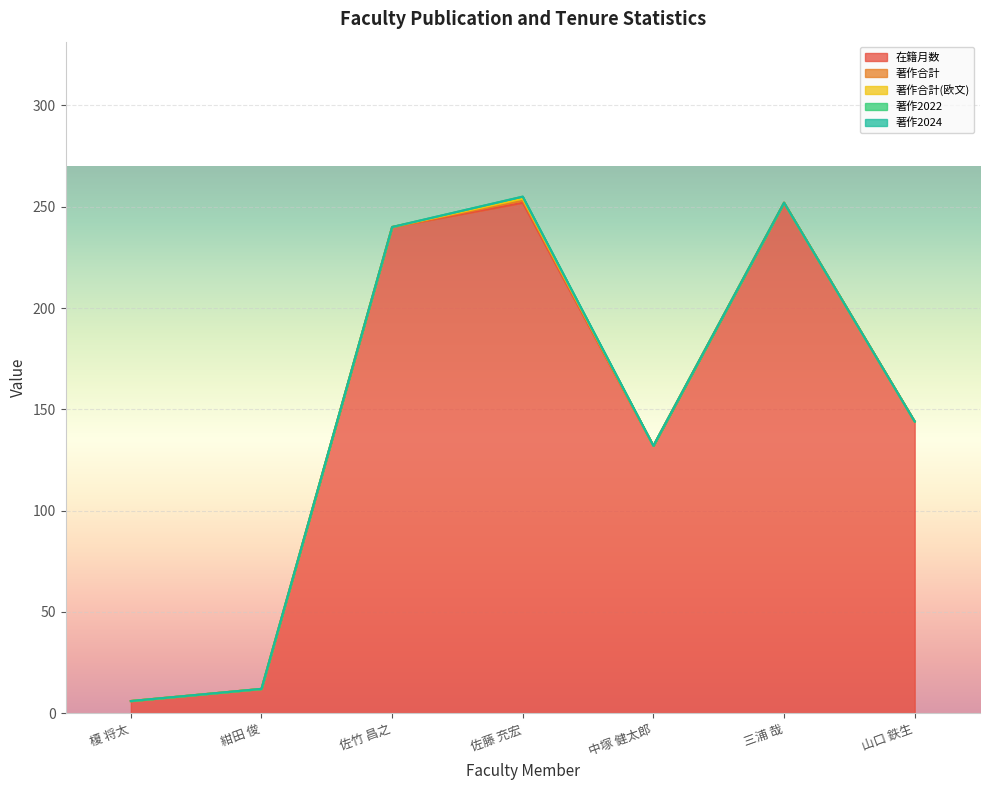

What is the label of the 1st point from the left?

榎 将太